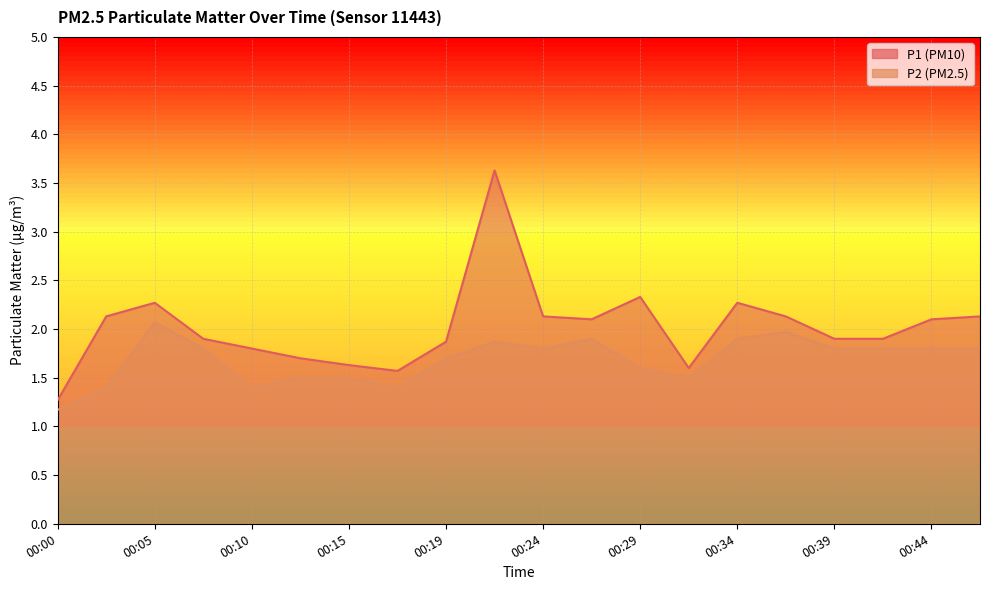

What is the total value across all series at 00:37?

4.1